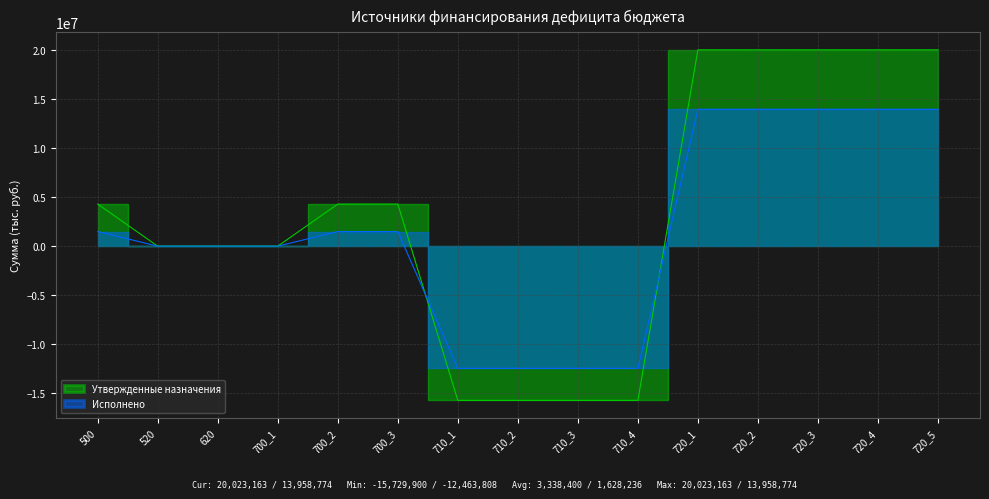

Reading left to right, list all the values displayed in this chart.

Утвержденные назначения: 500=4293263.0	520=0.0	620=0.0	700_1=0.0	700_2=4293263.0	700_3=4293263.0	710_1=-15729900.0	710_2=-15729900.0	710_3=-15729900.0	710_4=-15729900.0	720_1=20023163.0	720_2=20023163.0	720_3=20023163.0	720_4=20023163.0	720_5=20023163.0
Исполнено: 500=1494965.8	520=0.0	620=0.0	700_1=0.0	700_2=1494965.8	700_3=1494965.8	710_1=-12463808.4	710_2=-12463808.4	710_3=-12463808.4	710_4=-12463808.4	720_1=13958774.2	720_2=13958774.2	720_3=13958774.2	720_4=13958774.2	720_5=13958774.2